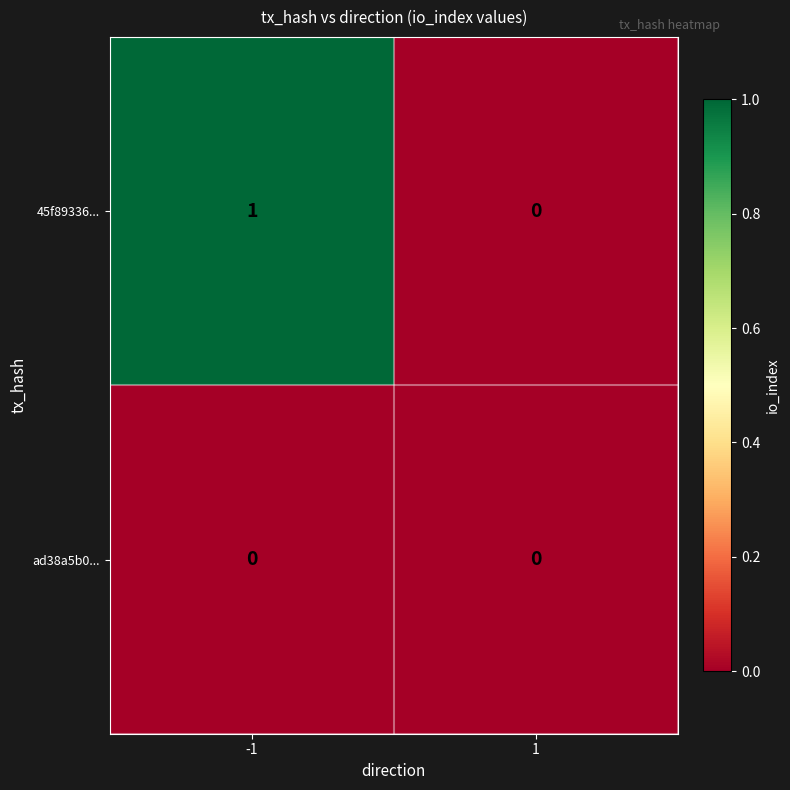

Which series has the largest range (max minus min)?

45f89336...